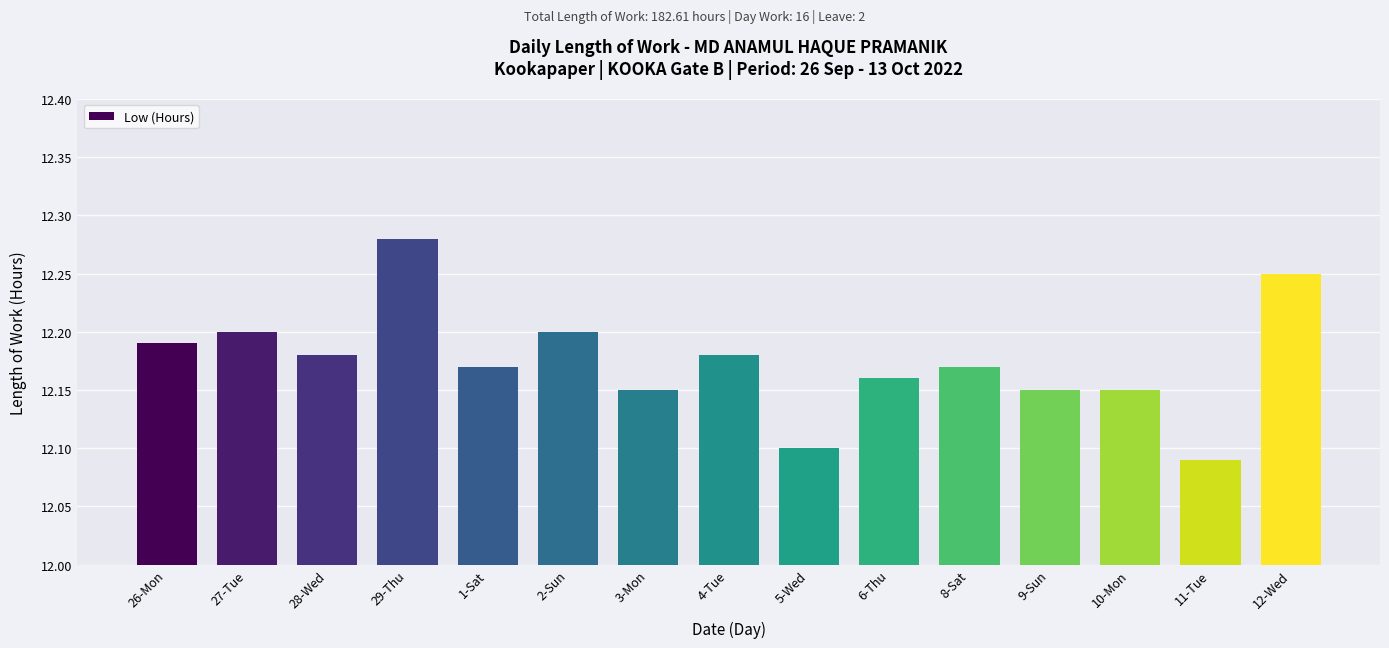

Count the values in the range 12 to 13.

15